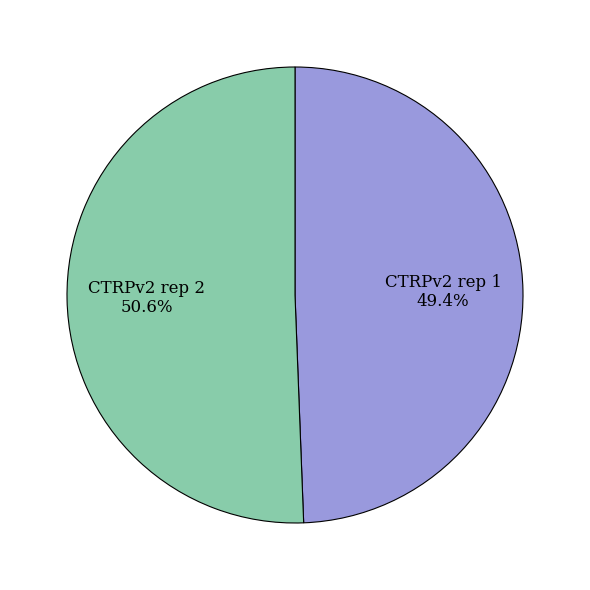

What percentage is the CTRPv2 rep 2 slice, to the nearest percent?

51%